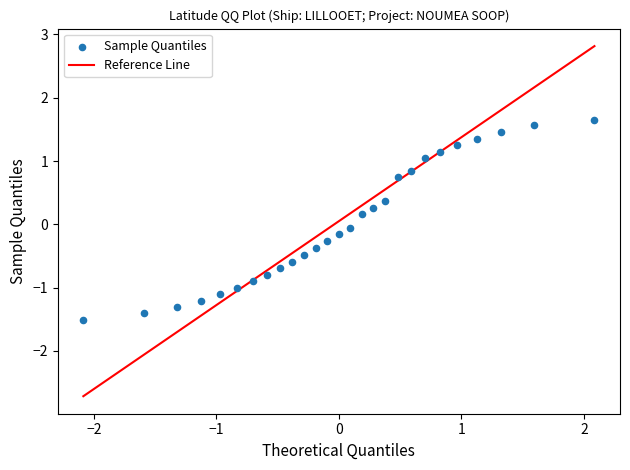

What is the range of Y values (max minus min)?

3.2